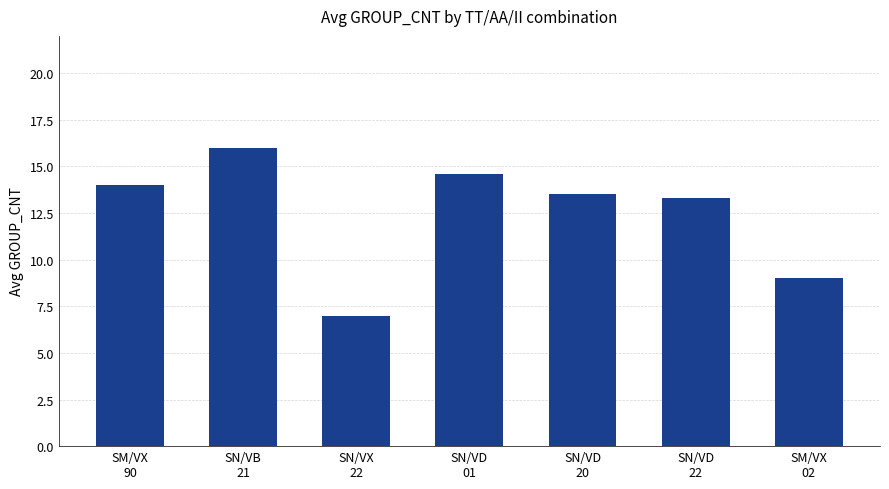

At which category does the chart reach its minimum across all series?

SN/VX
22